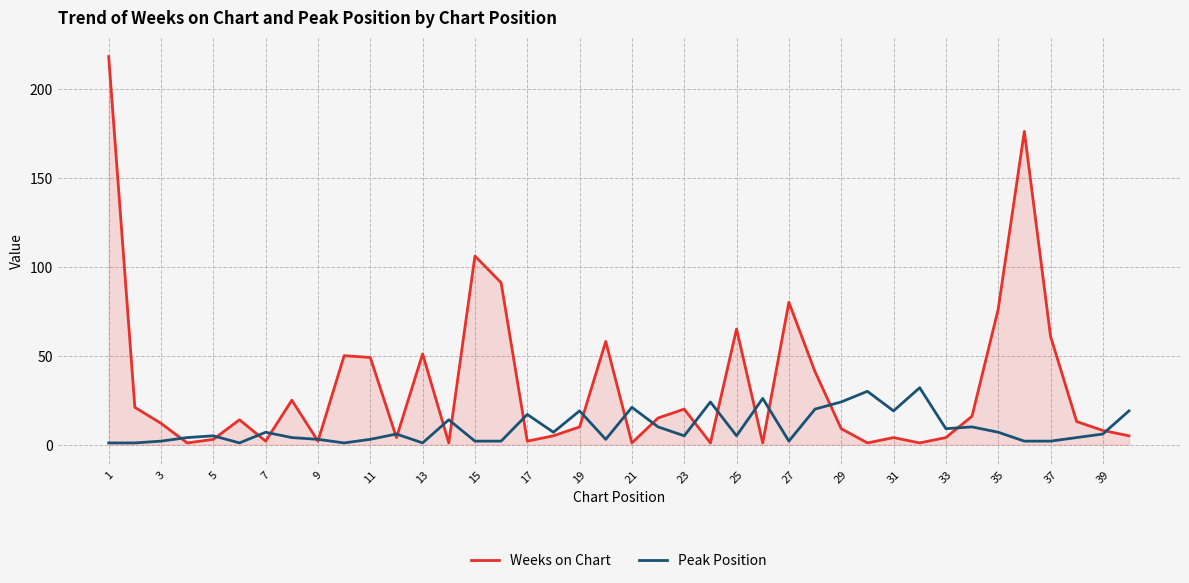

How many interior local valleys does the Weeks on Chart series have?

11